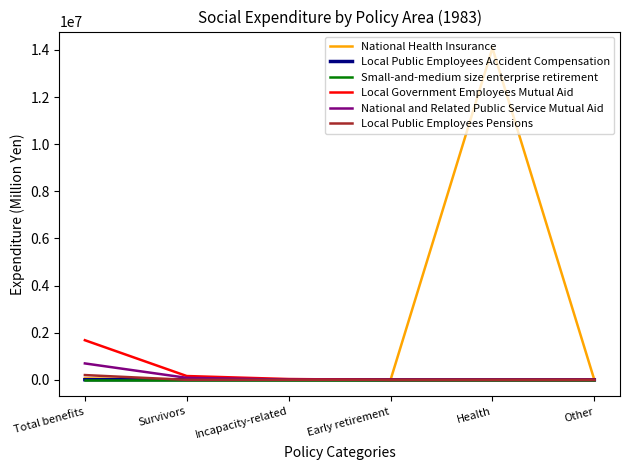

What is the difference between the maximum and minimum values in the Local Government Employees Mutual Aid series?

1682195.3